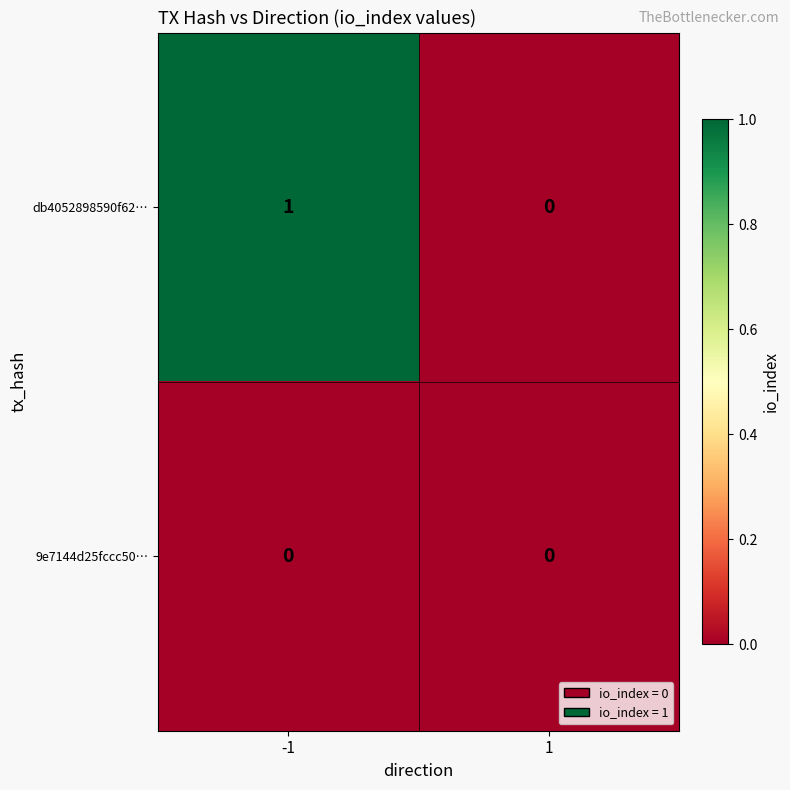

How many distinct data groups are displayed?

2